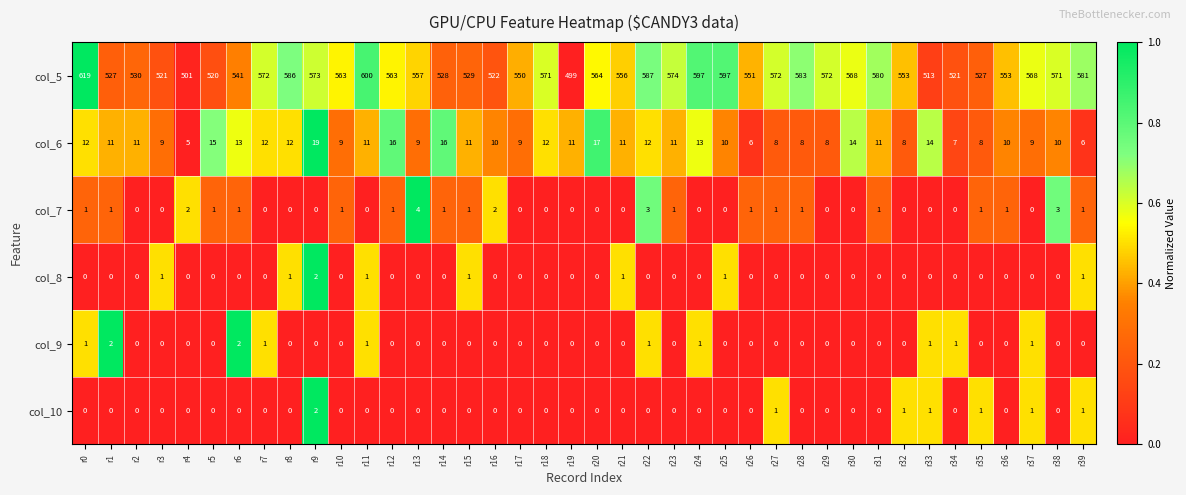

Where does the col_5 series first go above 563?

r0